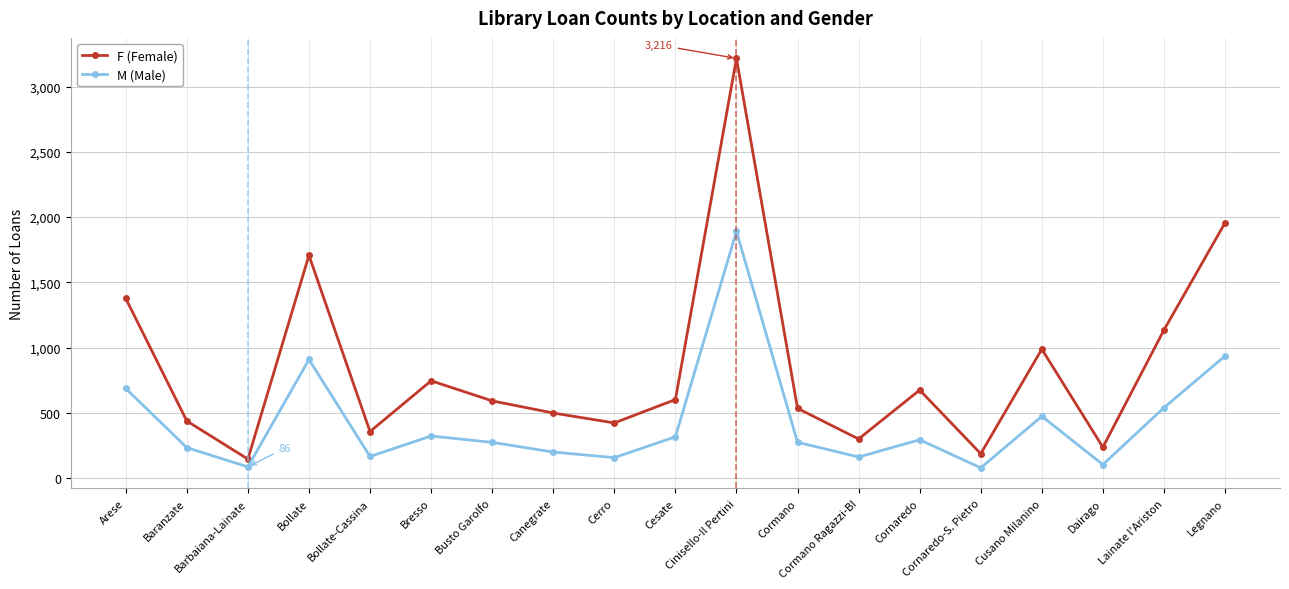

What is the total value across all series at Cesate?

919